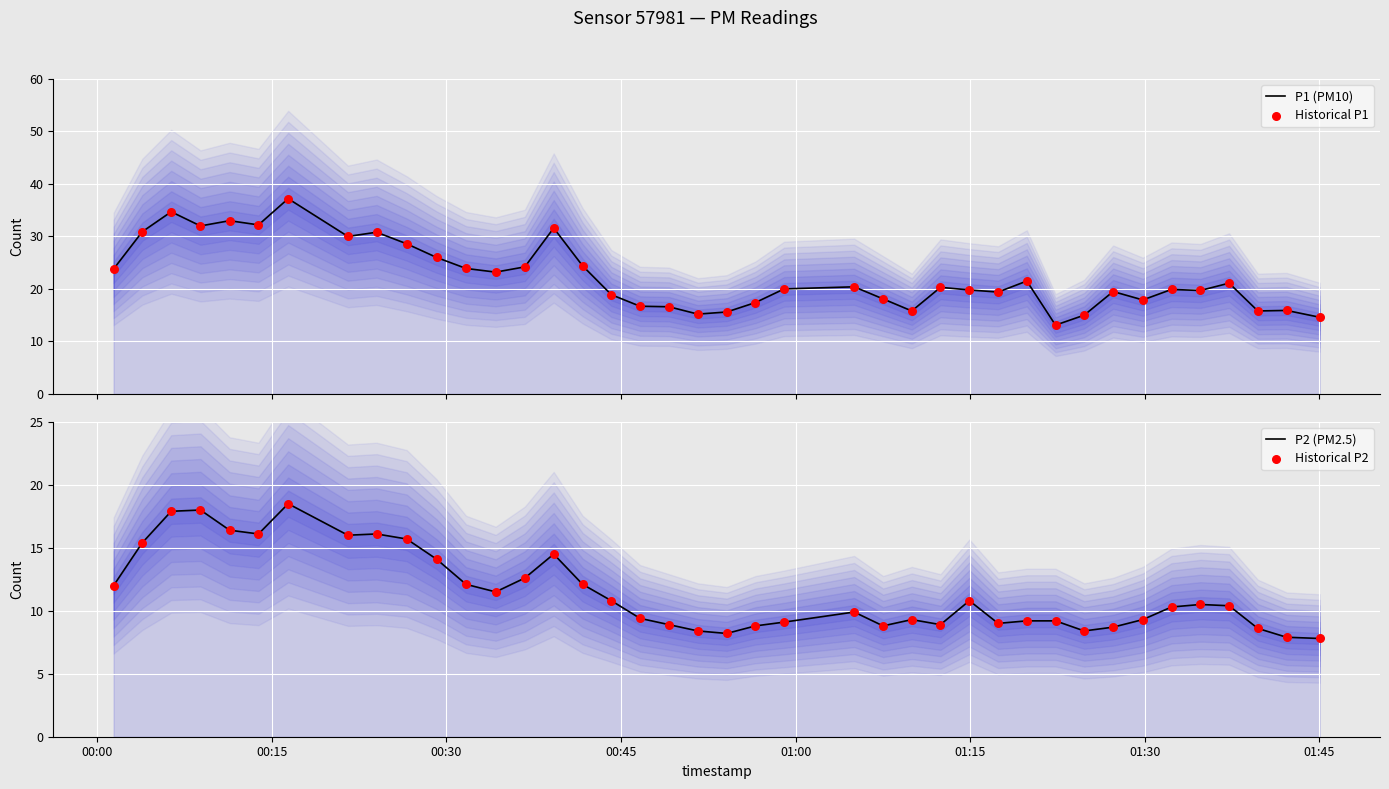

Which series contains the lowest Y value?

P2 (PM2.5)